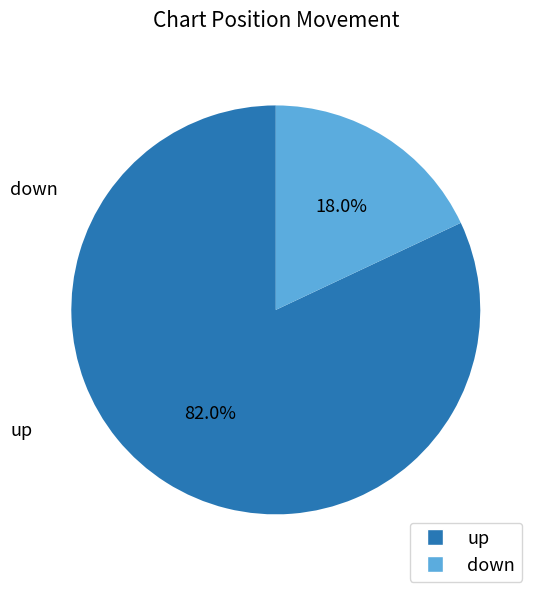

To the nearest percent, what is the combined percentage of down and up?

100%